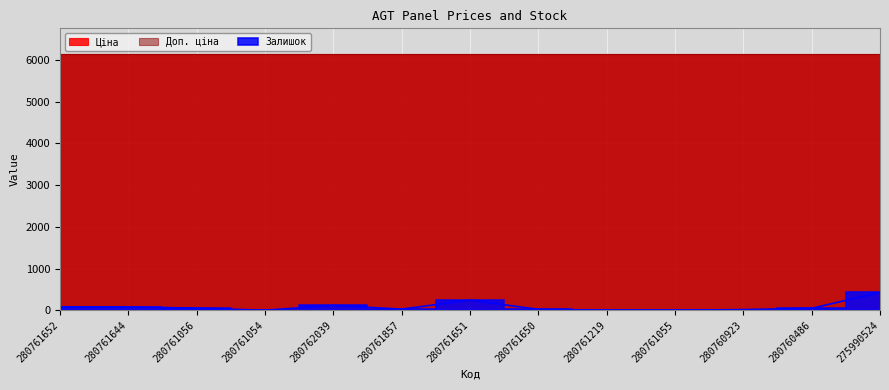

At which category is the sum across all series the highest?

275990524